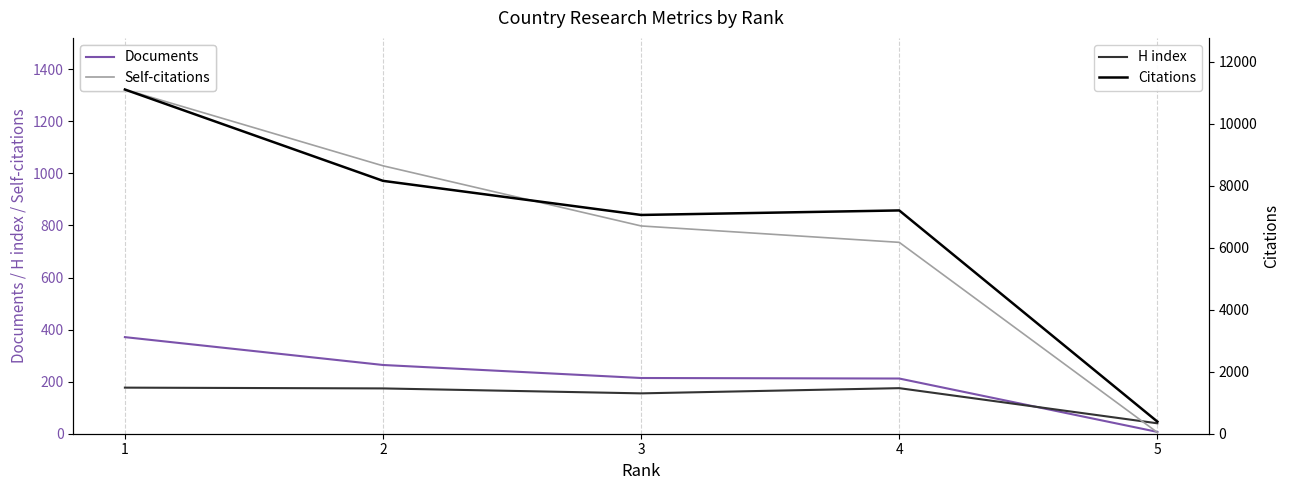

Rank the series by their maximum value, from highest to lowest.

Citations, Self-citations, Documents, H index